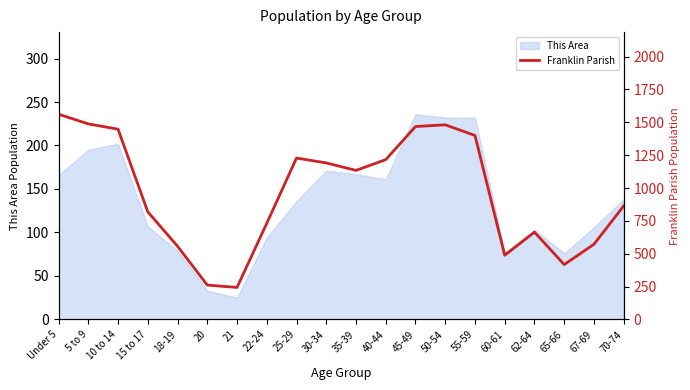

What is the highest value of the This Area series?

236